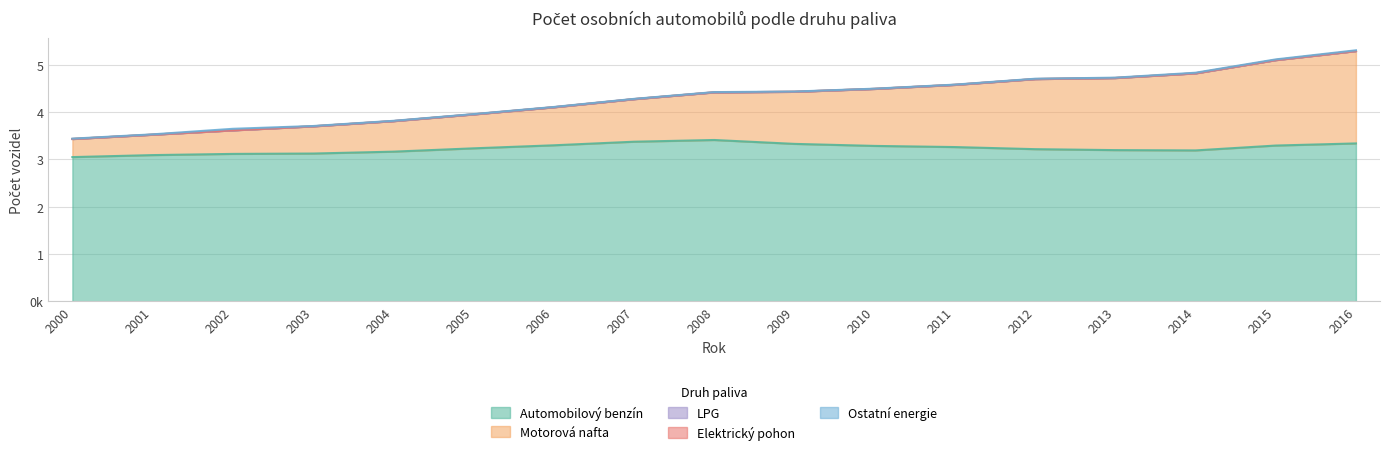

Reading left to right, what are all the values shown in this chart?

Automobilový benzín: 2000=3048524	2001=3090925	2002=3116167	2003=3123970	2004=3163722	2005=3233983	2006=3298119	2007=3374000	2008=3410316	2009=3328265	2010=3285189	2011=3260905	2012=3216395	2013=3196233	2014=3189890	2015=3292863	2016=3337837
Motorová nafta: 2000=383179	2001=432011	2002=499215	2003=575935	2004=645970	2005=718412	2006=804961	2007=900766	2008=1007931	2009=1101942	2010=1206387	2011=1316102	2012=1483116	2013=1525690	2014=1631014	2015=1807953	2016=1954086
LPG: 2000=20	2001=20	2002=19	2003=18	2004=20	2005=17	2006=17	2007=16	2008=12	2009=10	2010=10	2011=10	2012=33	2013=41	2014=51	2015=56	2016=47
Elektrický pohon: 2000=10	2001=9	2002=10	2003=10	2004=10	2005=10	2006=10	2007=10	2008=11	2009=13	2010=15	2011=18	2012=200	2013=237	2014=417	2015=713	2016=974
Ostatní energie: 2000=7137	2001=6826	2002=31656	2003=6079	2004=5825	2005=5658	2006=5503	2007=5289	2008=5100	2009=4822	2010=4631	2011=4607	2012=6581	2013=6984	2014=12014	2015=13731	2016=14864